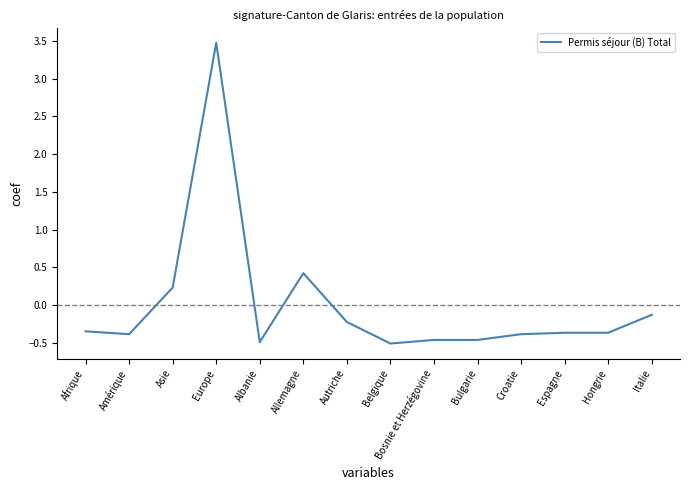

What is the minimum value shown in the chart?

-0.5